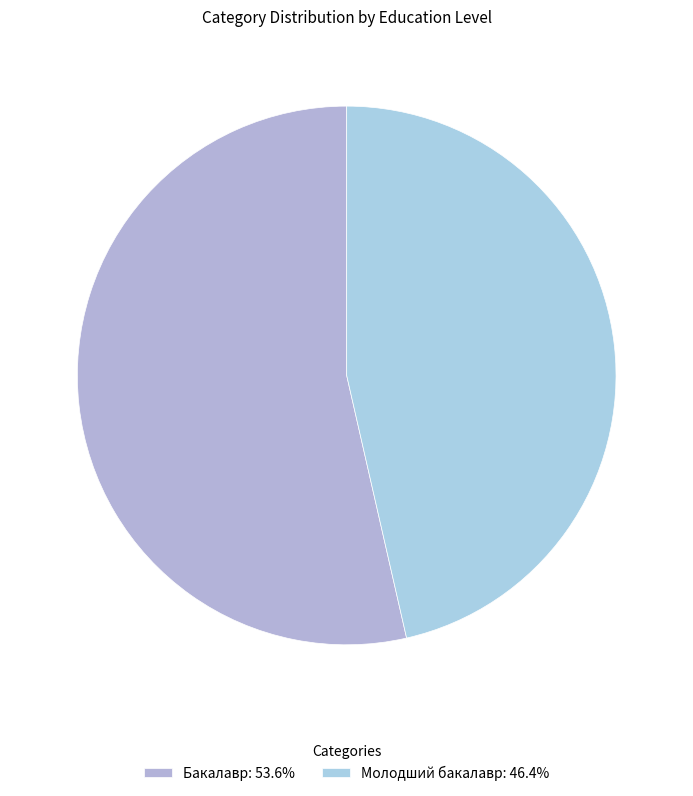

To the nearest percent, what is the average slice percentage?

50%